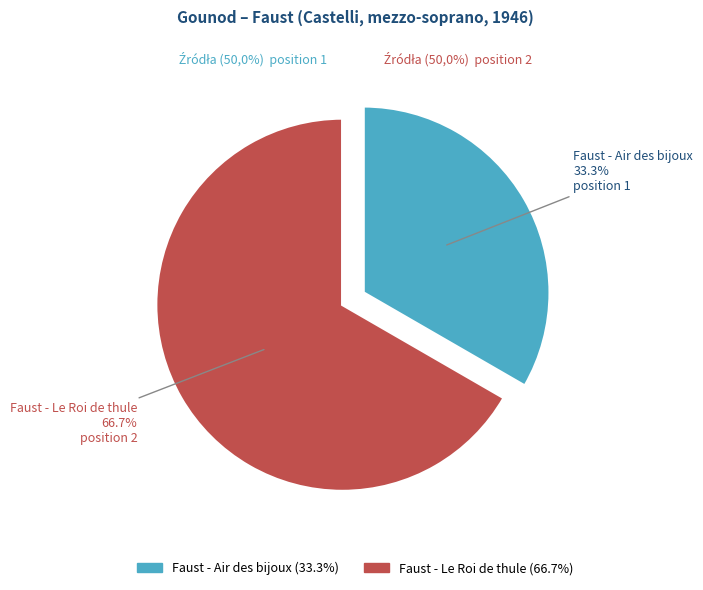

To the nearest percent, what is the difference between the Faust - Air des bijoux and Faust - Le Roi de thule slice percentages?

33%